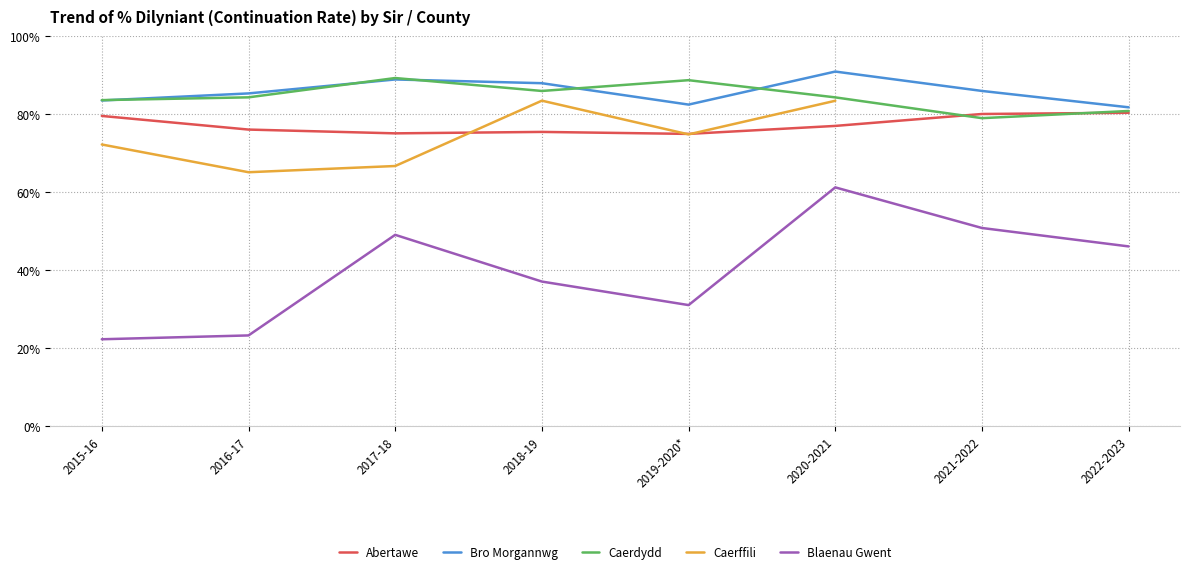

Is this an area chart (filled region under the line)?

No